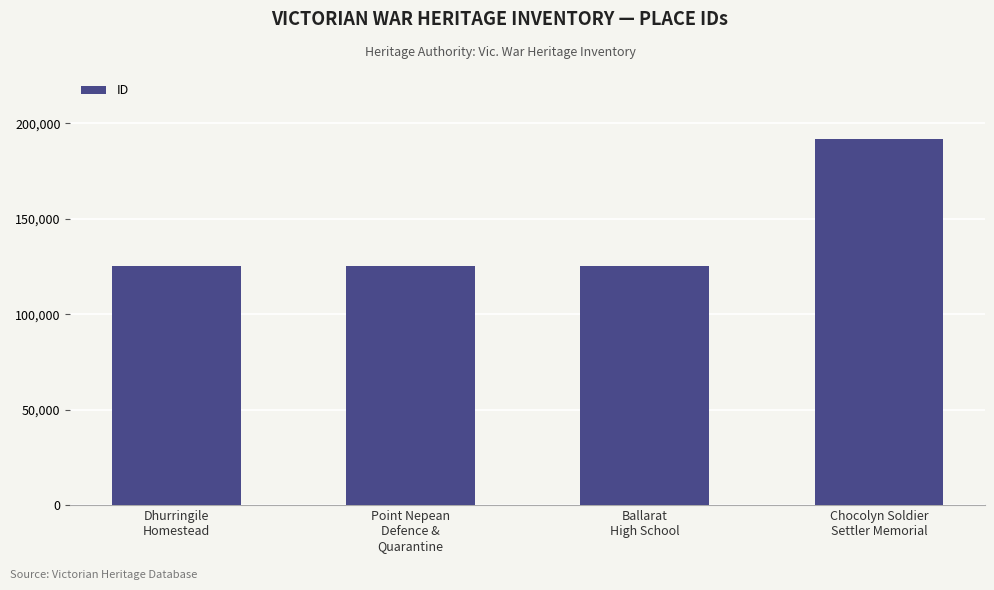

Which category has the highest value across all series?

Chocolyn Soldier
Settler Memorial